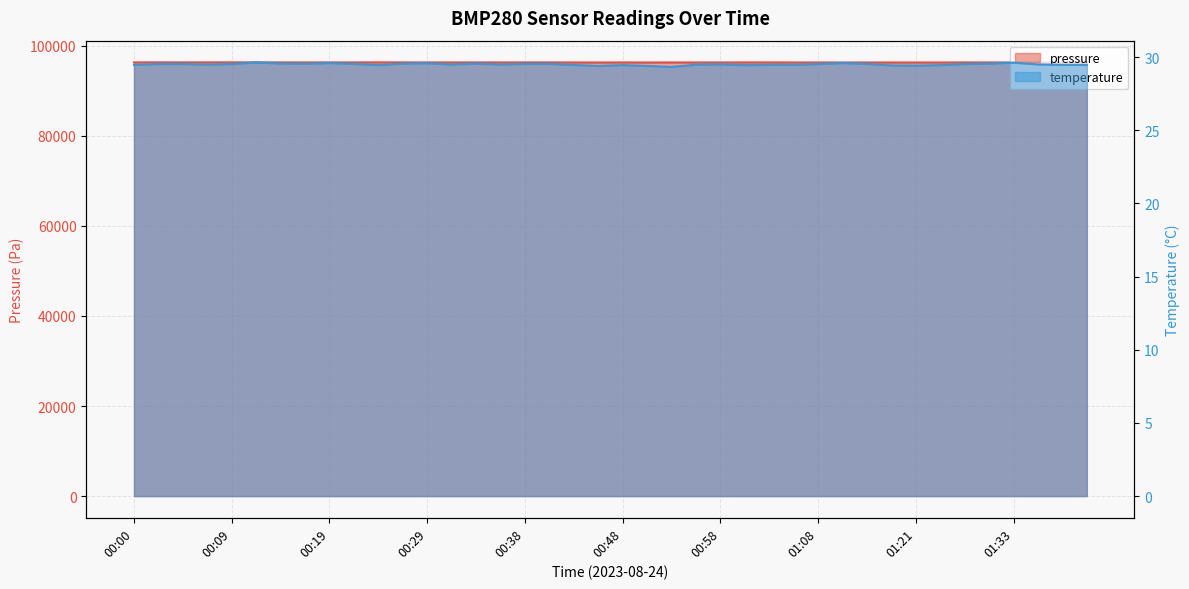

What is the label of the 20th point from the right?

00:48